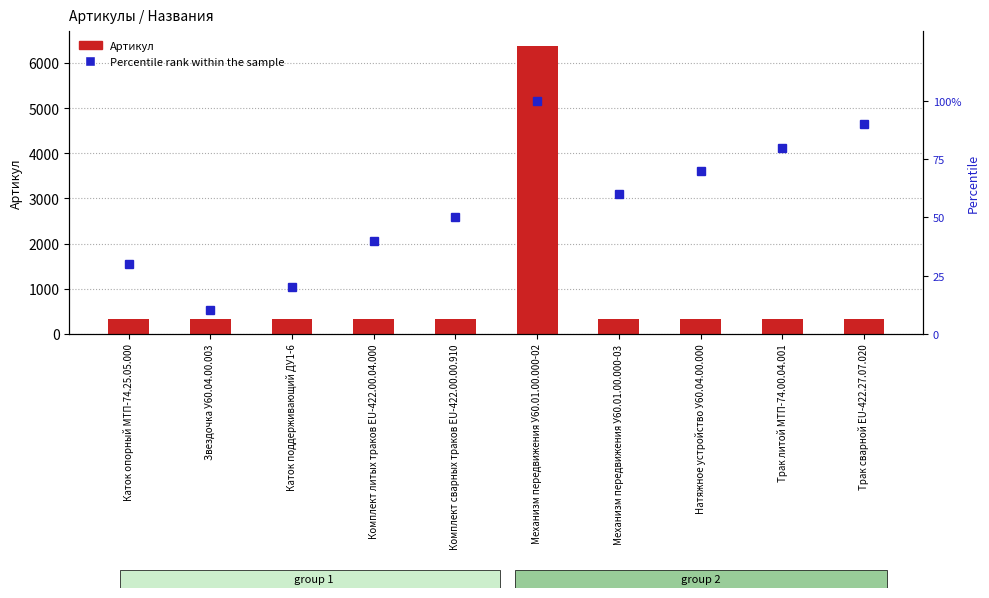

What is the difference between the maximum and minimum values in the Артикул series?

6064